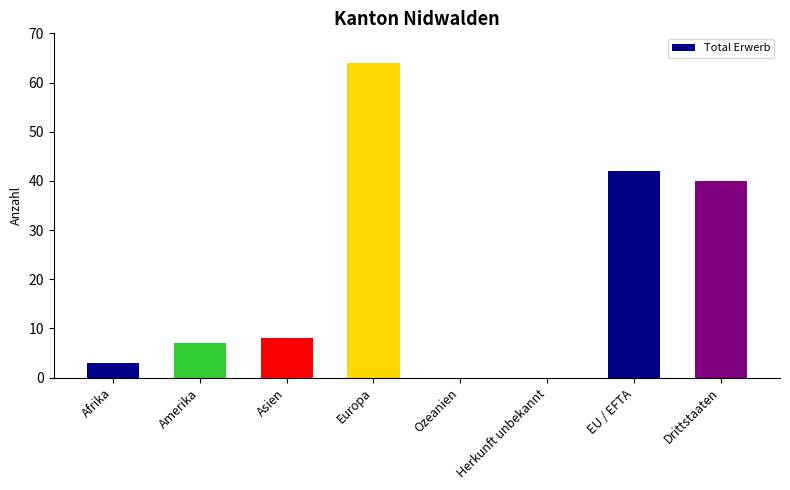

What is the greatest value displayed?

64